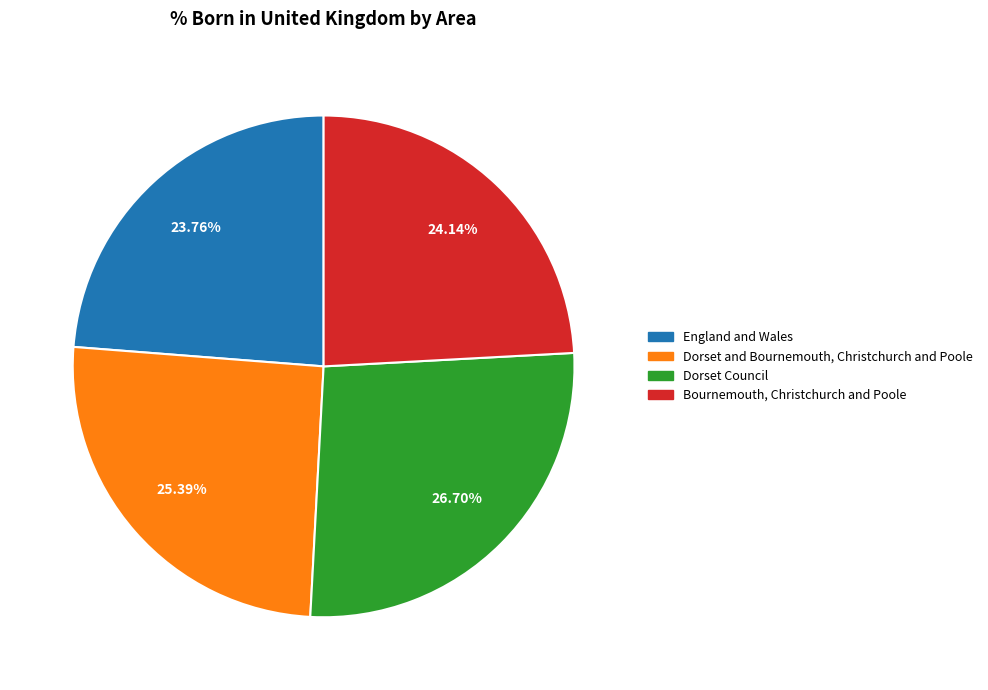

To the nearest percent, what portion does England and Wales represent?

24%